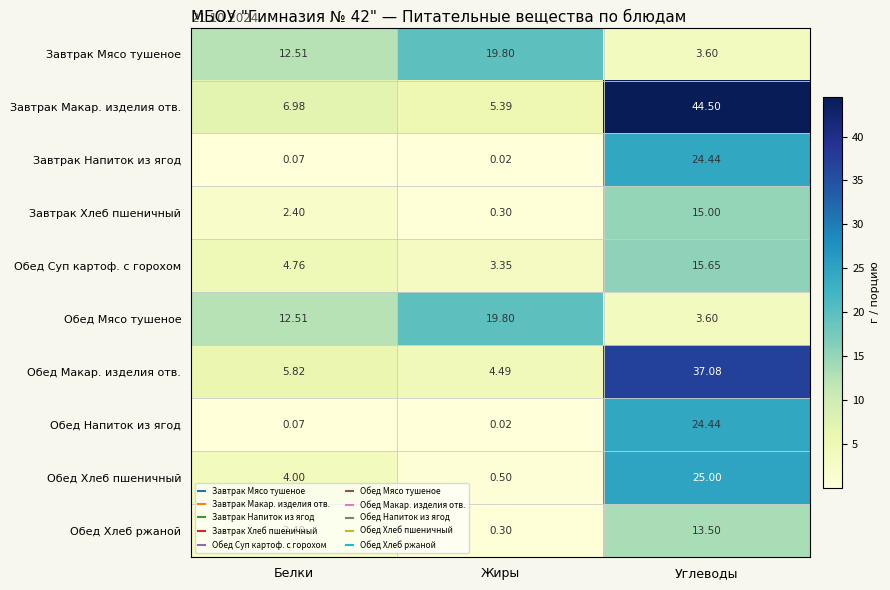

At which category is the sum across all series the highest?

Углеводы